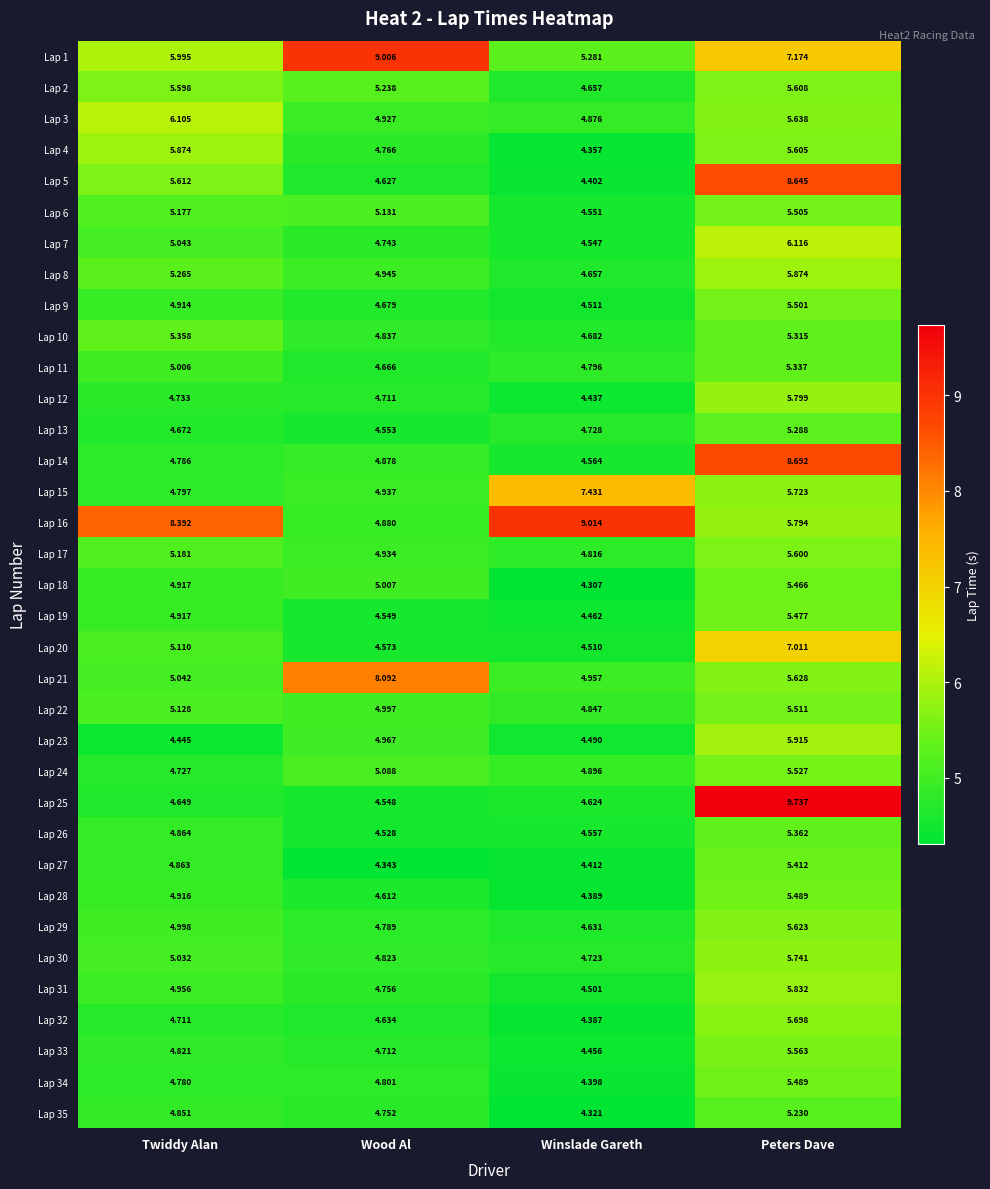

Where is Lap 25 nearest to the value 7?

Twiddy Alan